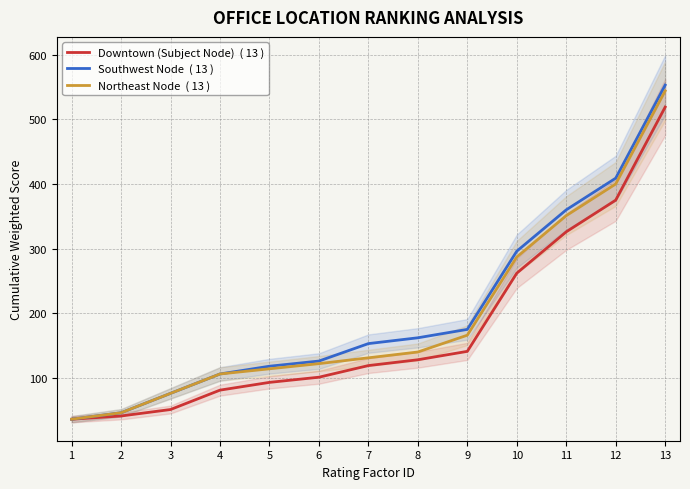

At how many categories does at least one series exceed 100?

10